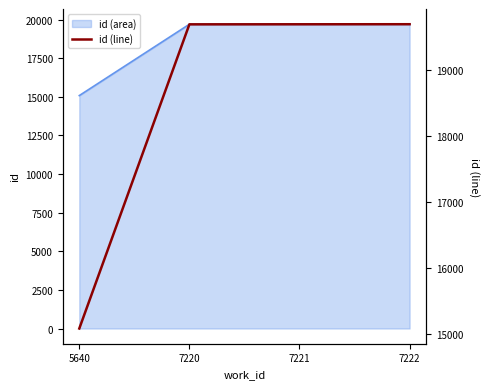

What is the value of the 4th point from the left?

19695